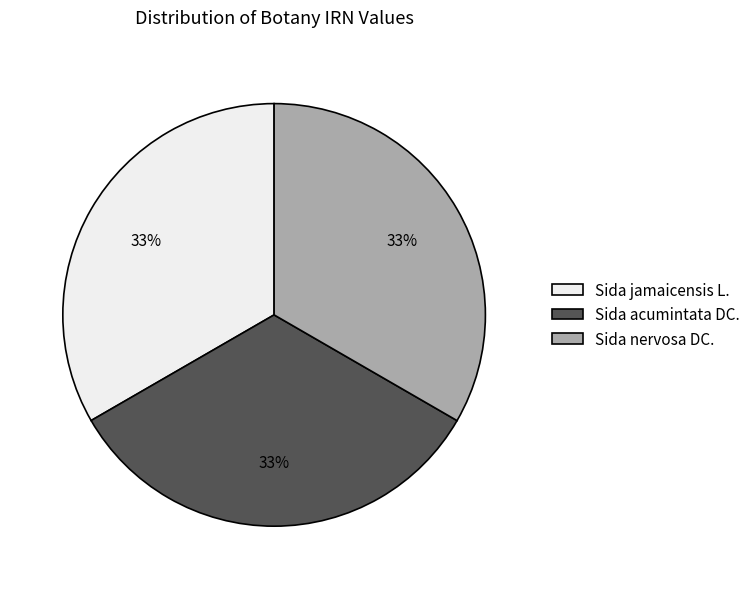

What is the ratio of the value at Sida acumintata DC. to the value at Sida nervosa DC.?

1.0